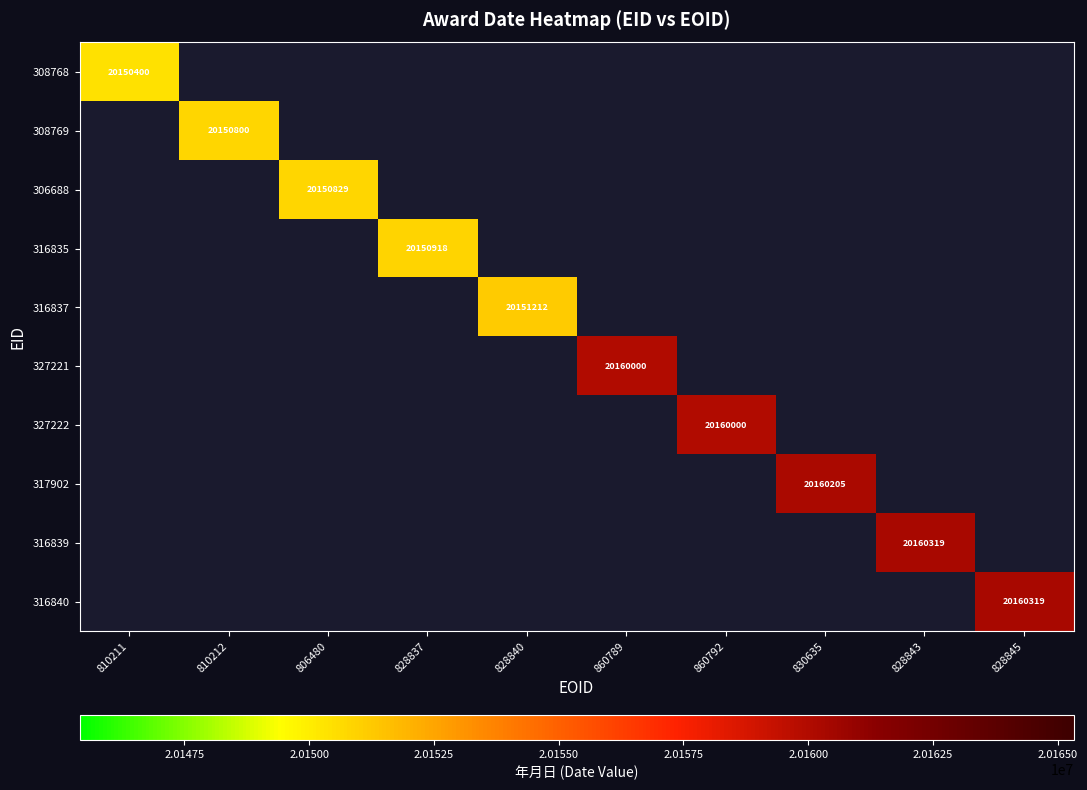

At which category does the chart reach its minimum across all series?

810211